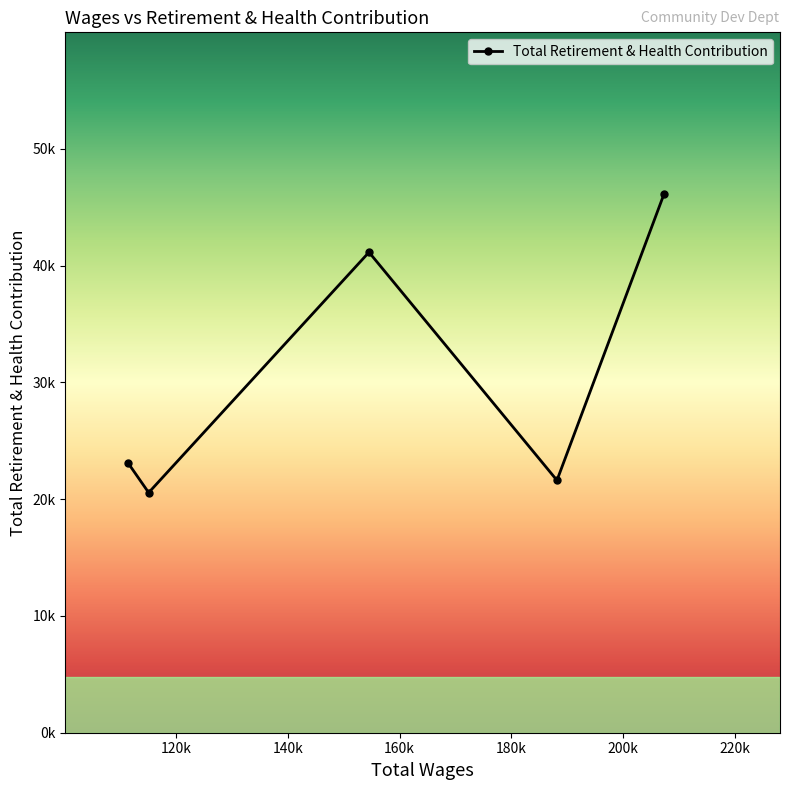

What is the smallest value displayed?

20563